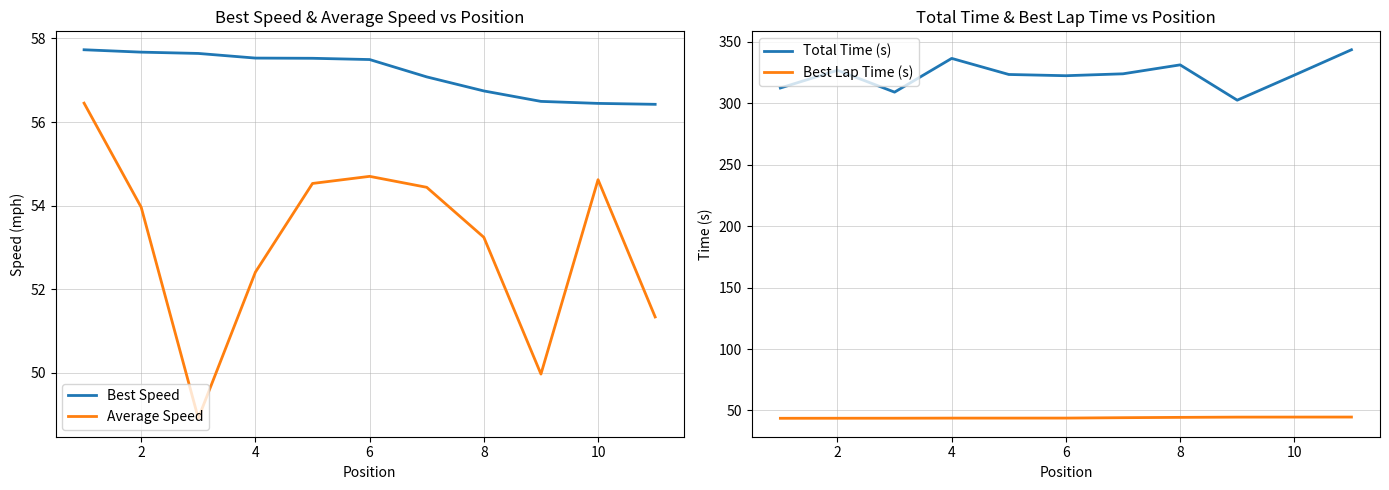

What is the maximum value shown in the chart?

343.6